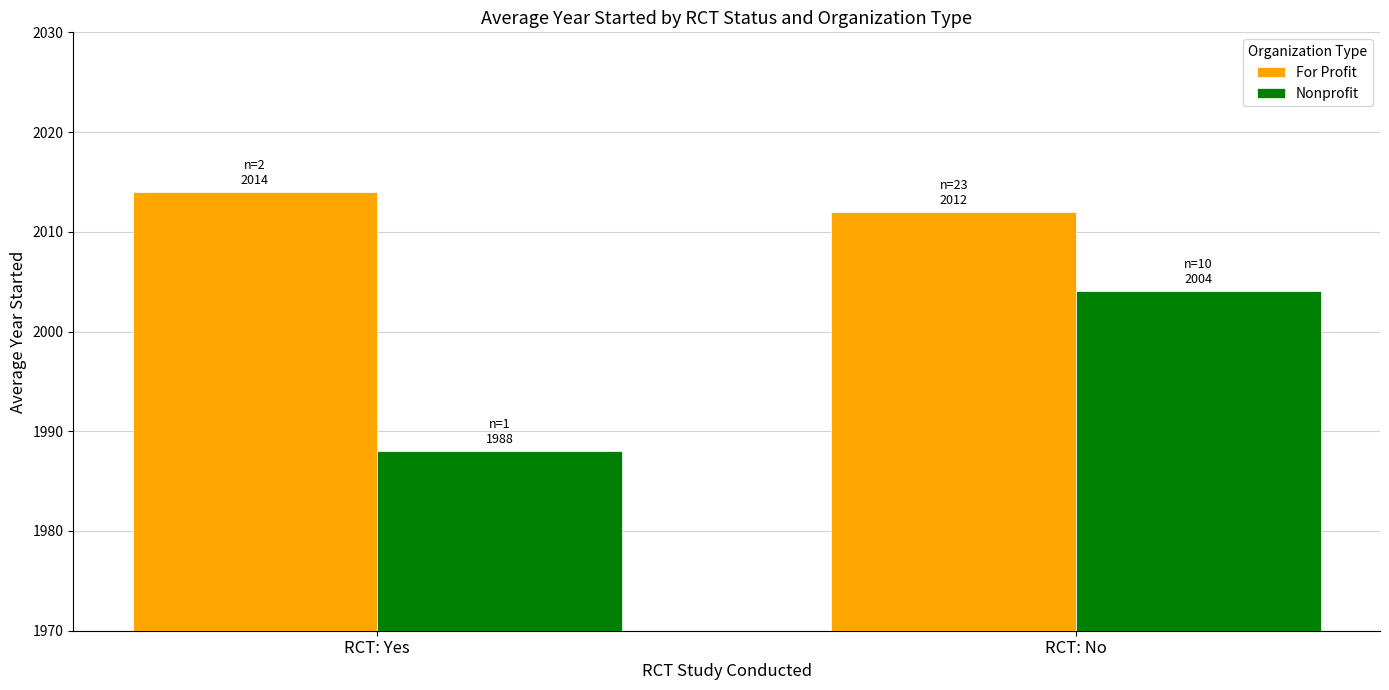

Count the number of data series in this chart.

2